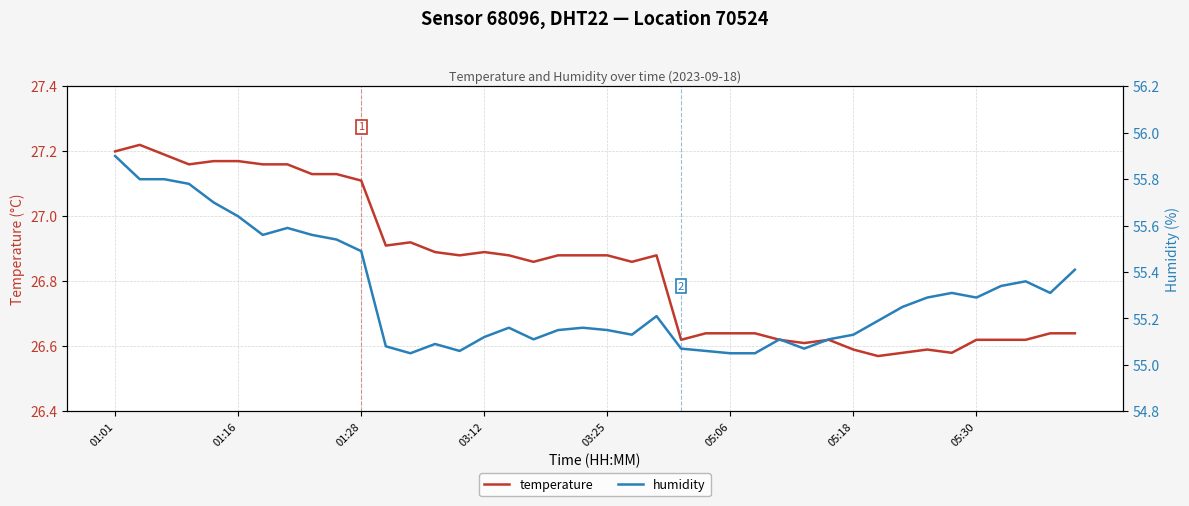

At how many categories does at least one series exceed 42?

40